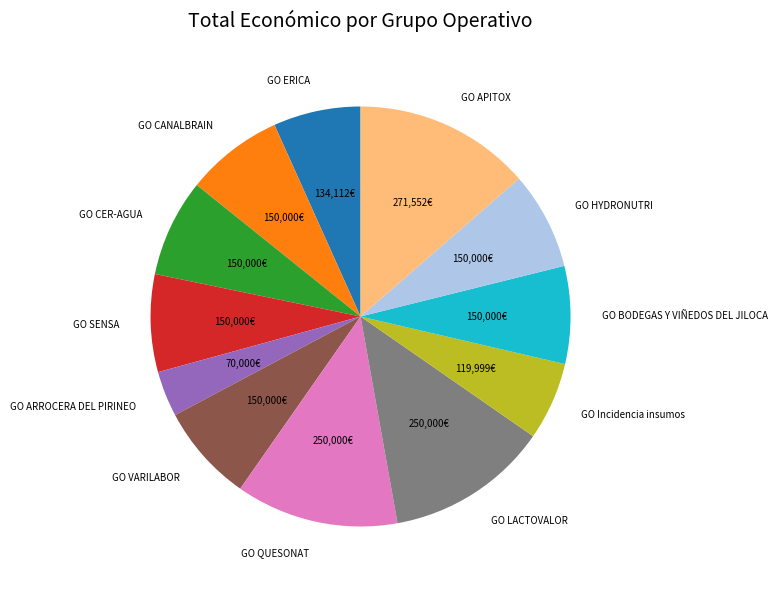

Is the sum of GO APITOX and GO BODEGAS Y VIÑEDOS DEL JILOCA greater than half?

No